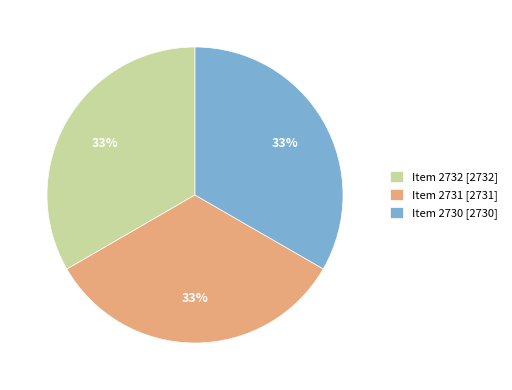

To the nearest percent, what percentage of the pie is Item 2731 [2731]?

33%